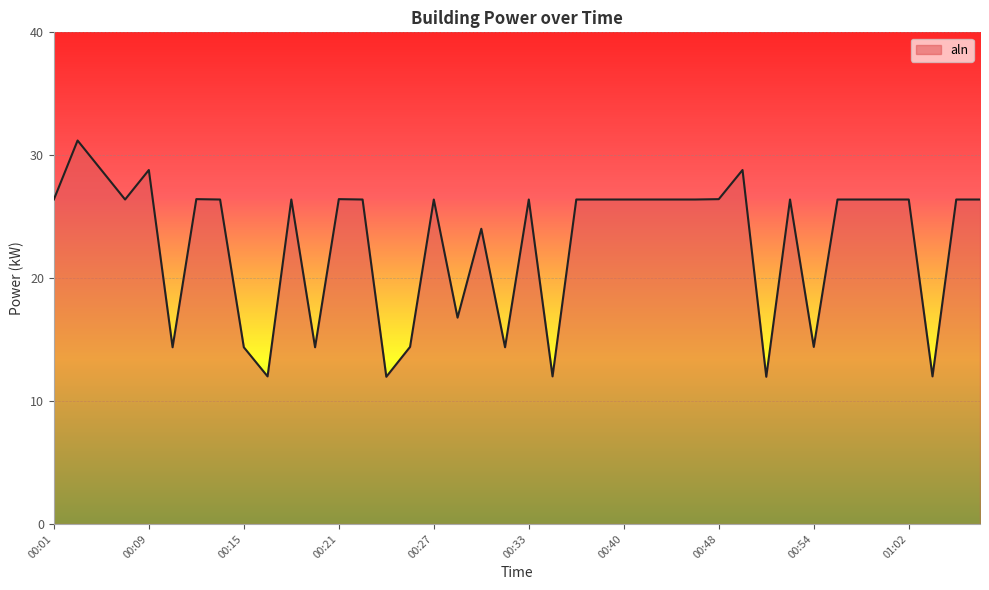

What is the difference between the maximum and minimum values?

19.2